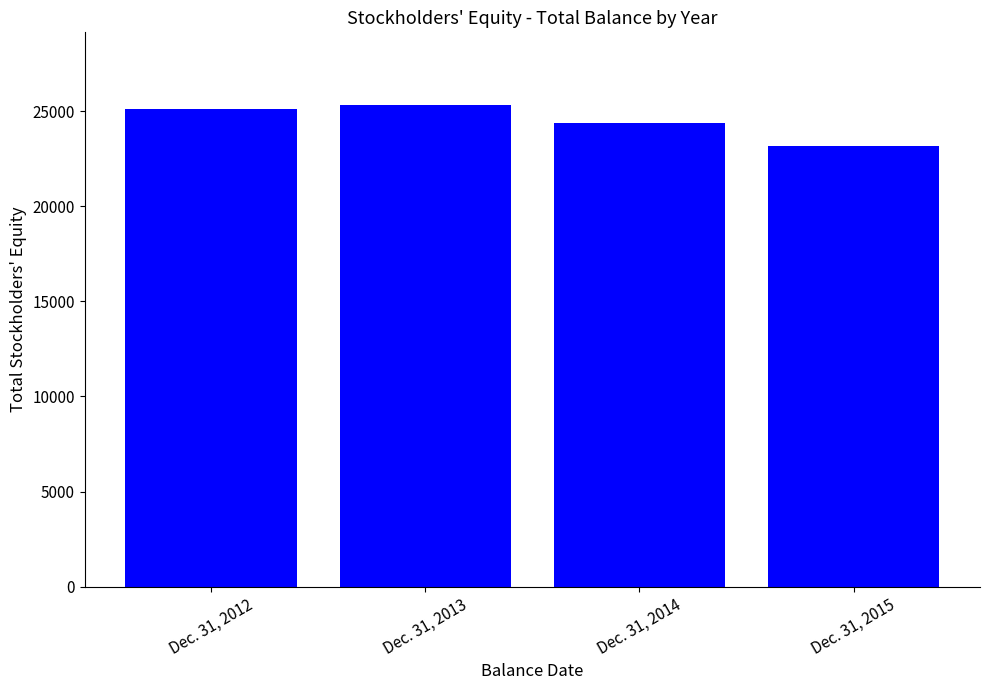

Reading right to left, what are all the values shown in this chart?

23162	24354	25339	25110